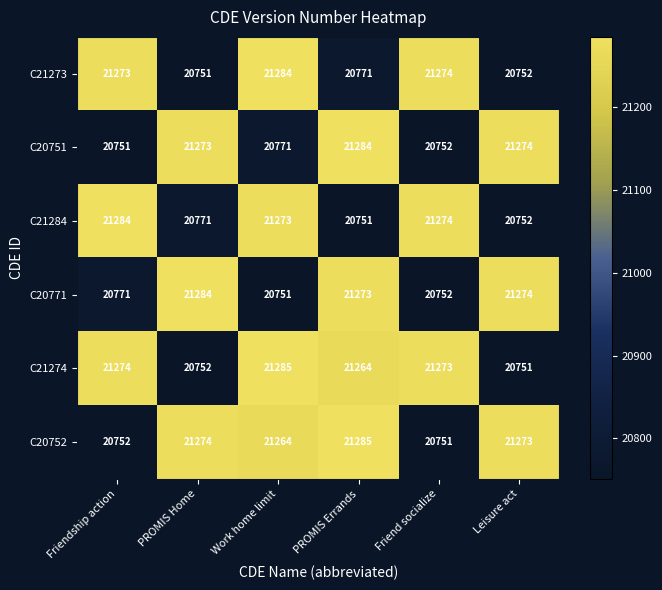

What is the maximum value for C20751?

21284